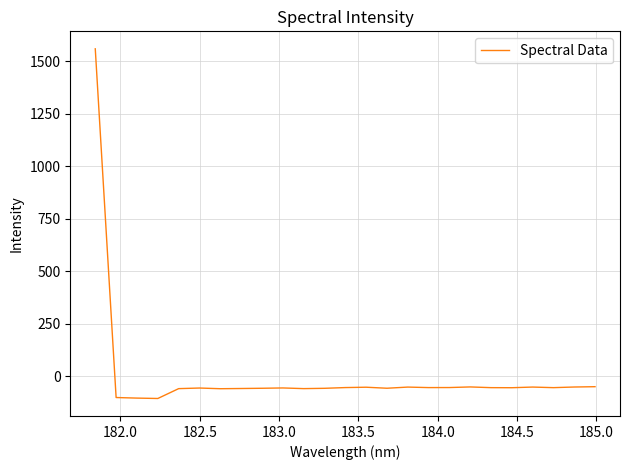

What is the difference between the maximum and minimum values?

1666.1